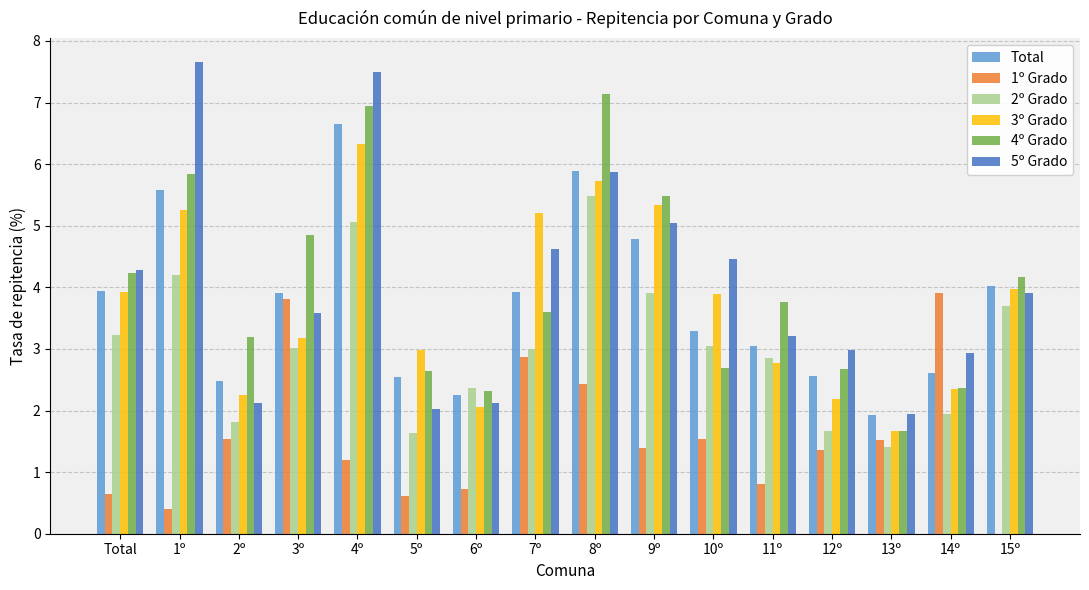

What is the sum of the 5º Grado values at 4º and 13º?

9.4